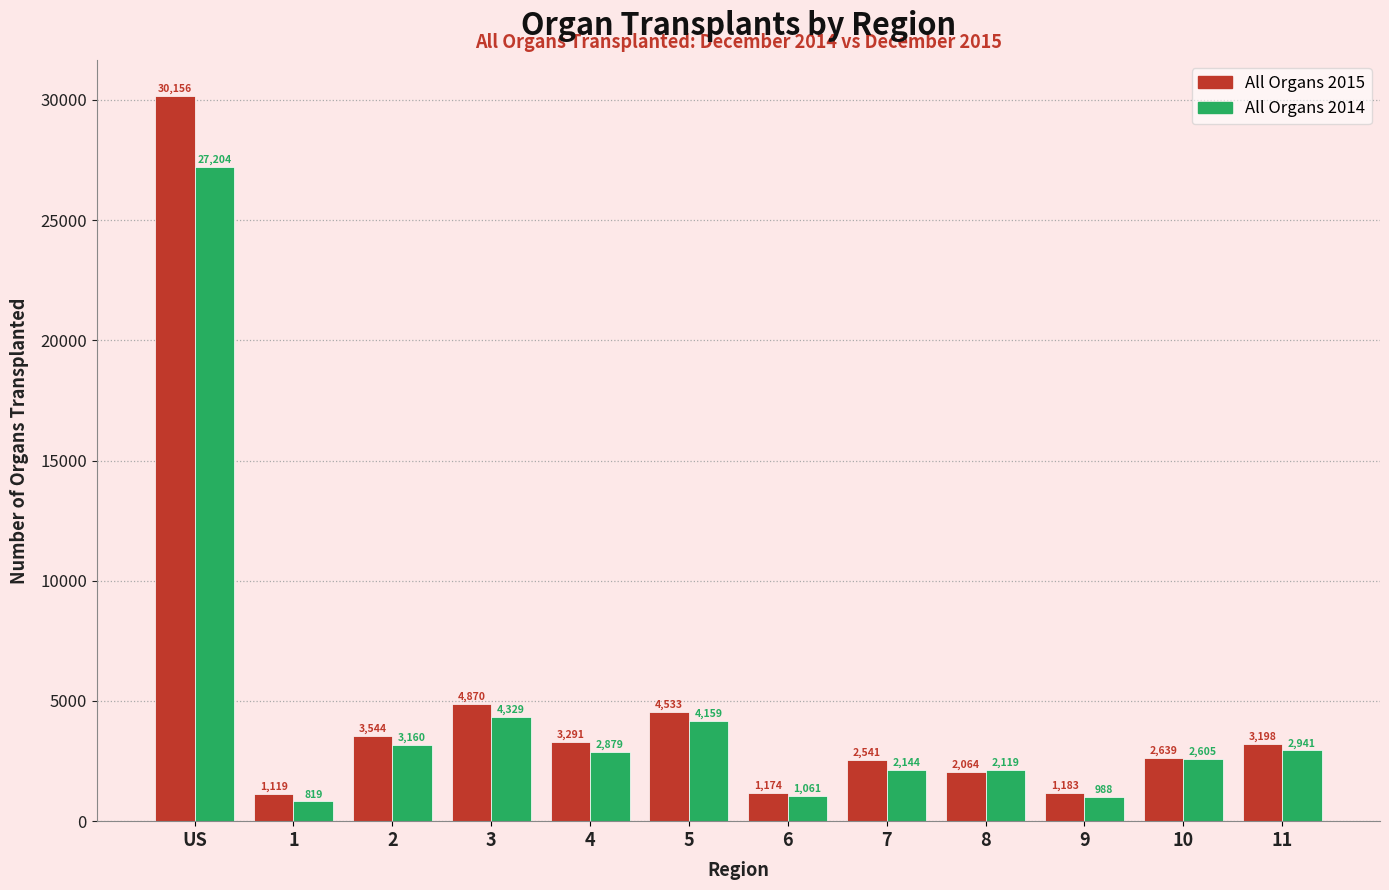

Reading left to right, transcribe all the data shown in this chart.

All Organs 2015: 30156	1119	3544	4870	3291	4533	1174	2541	2064	1183	2639	3198
All Organs 2014: 27204	819	3160	4329	2879	4159	1061	2144	2119	988	2605	2941